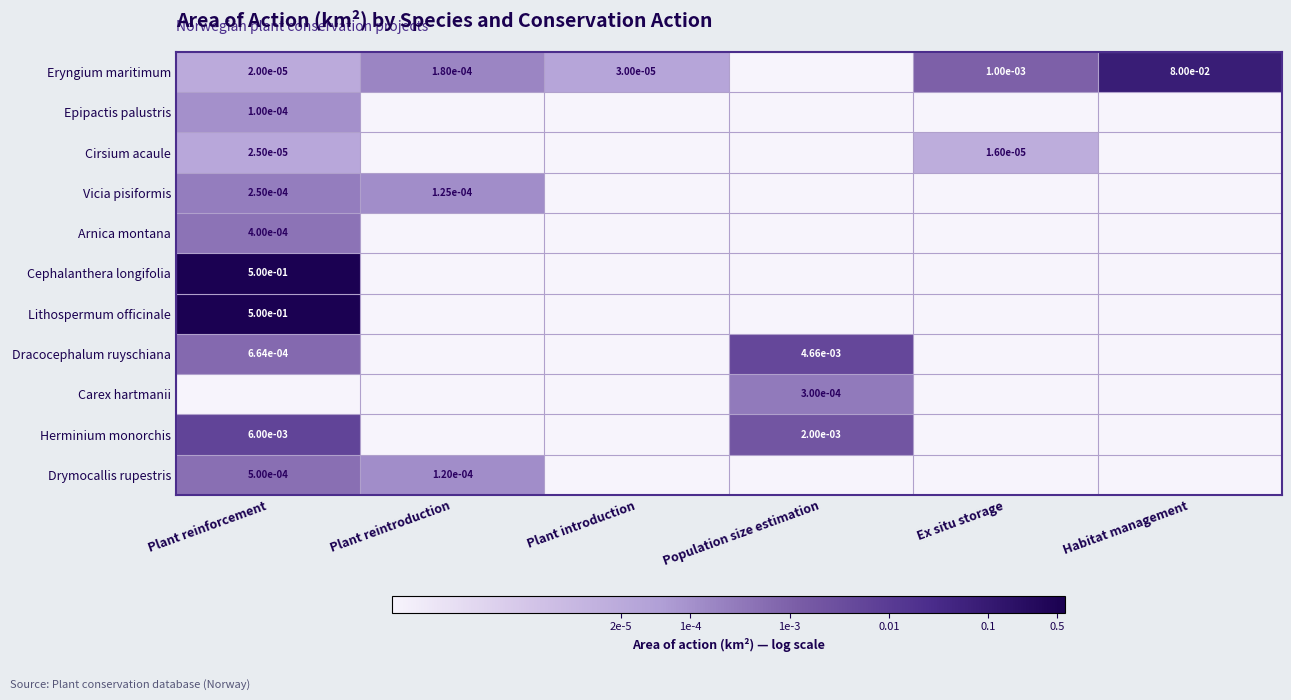

Is the value of Epipactis palustris at Plant reinforcement greater than the value of Lithospermum officinale at Habitat management?

Yes